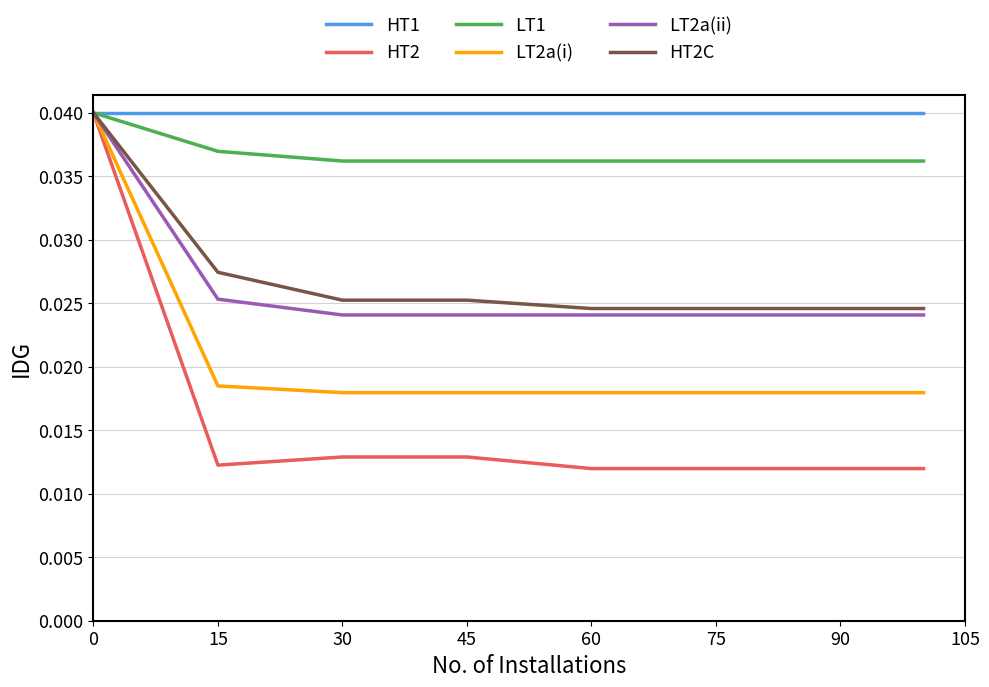

What are all the series names shown in the legend?

HT1, HT2, LT1, LT2a(i), LT2a(ii), HT2C